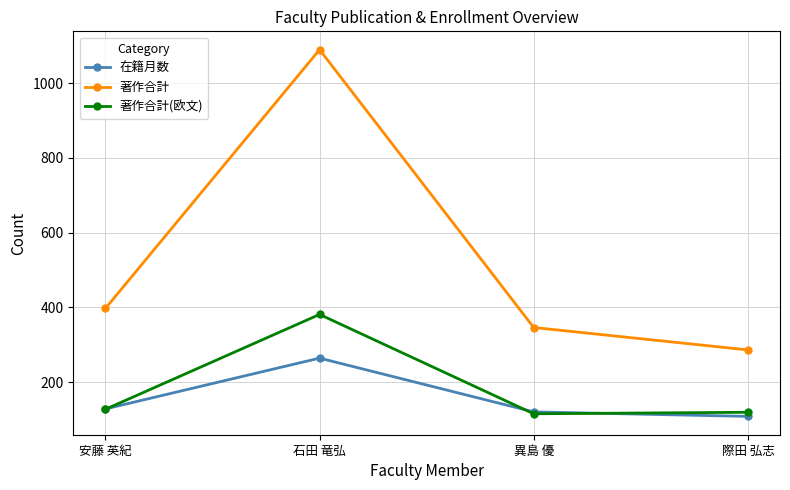

How many data points does each series have?

4